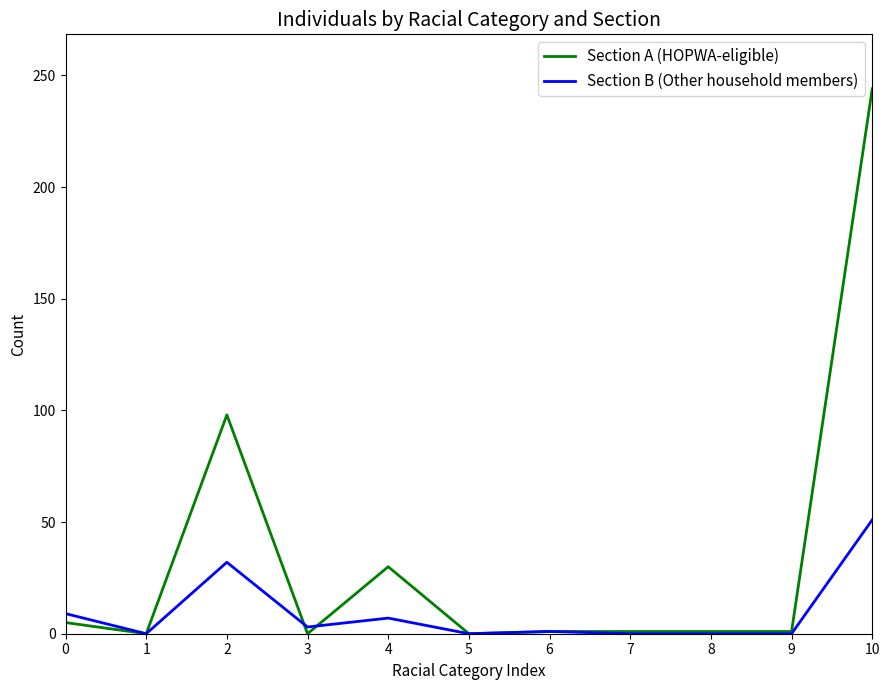

True or false: Section B (Other household members) has a value of -26 at 8.

False